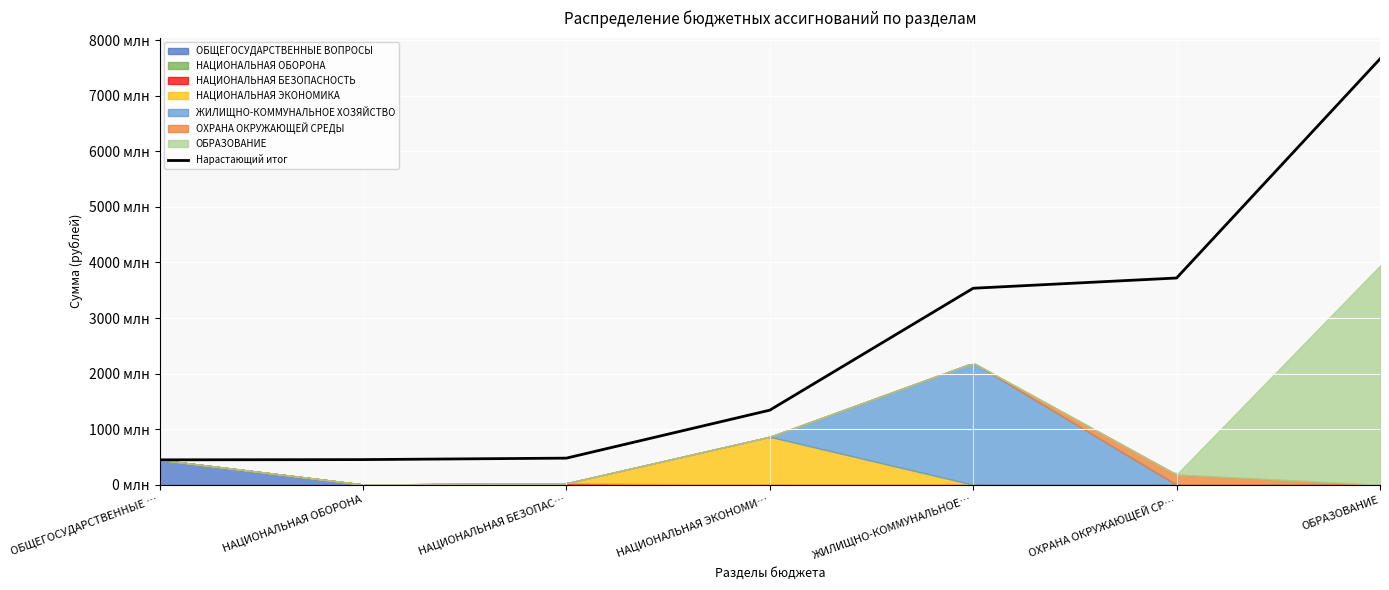

How many data points are above 1341901444?

4